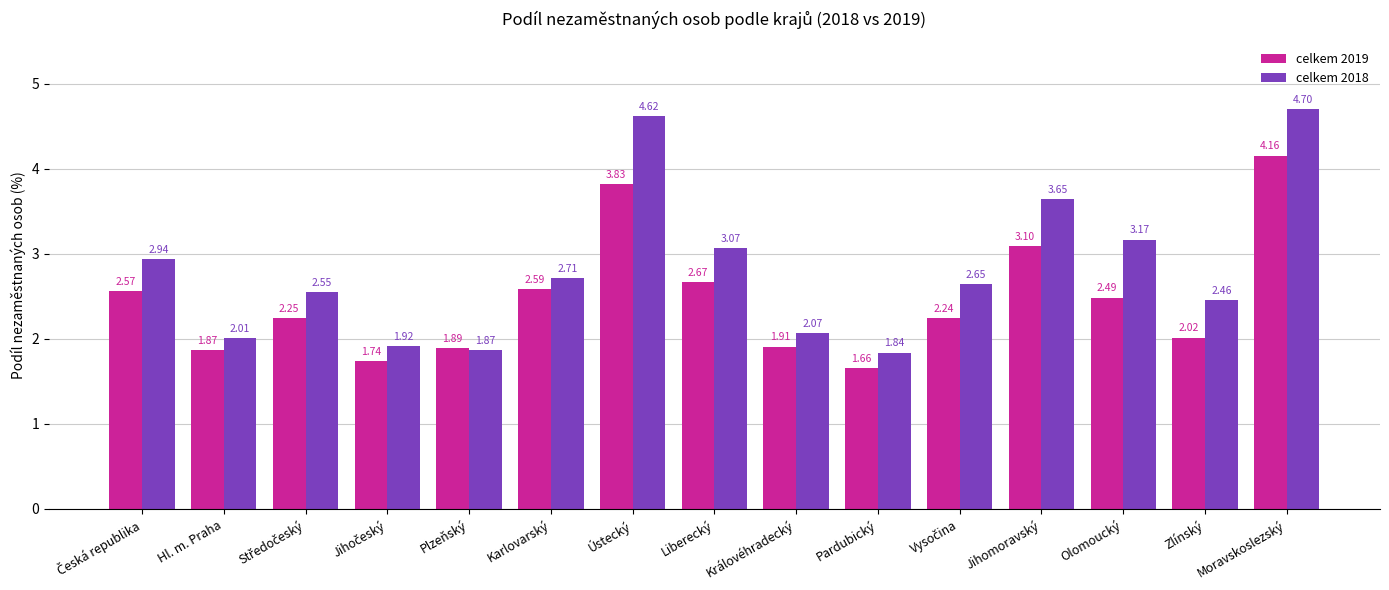

The celkem 2019 series shows 0.7 at Plzeňský. True or false?

False